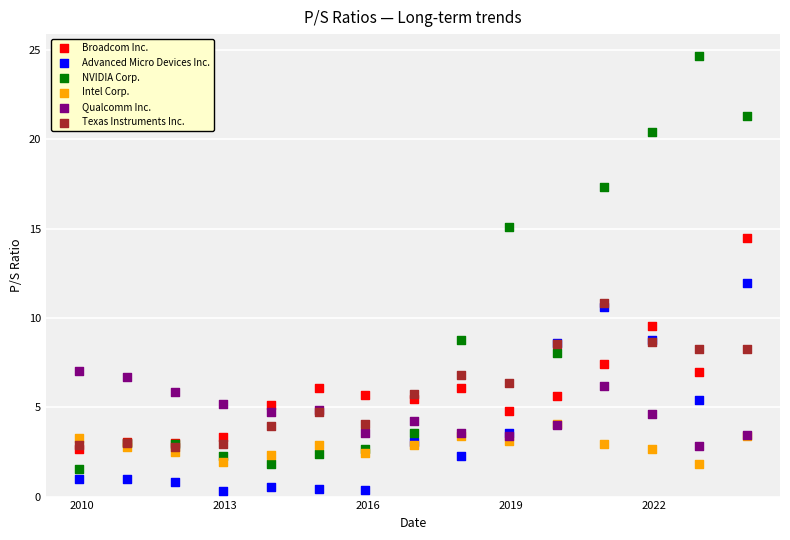

What are all the series names shown in the legend?

Broadcom Inc., Advanced Micro Devices Inc., NVIDIA Corp., Intel Corp., Qualcomm Inc., Texas Instruments Inc.